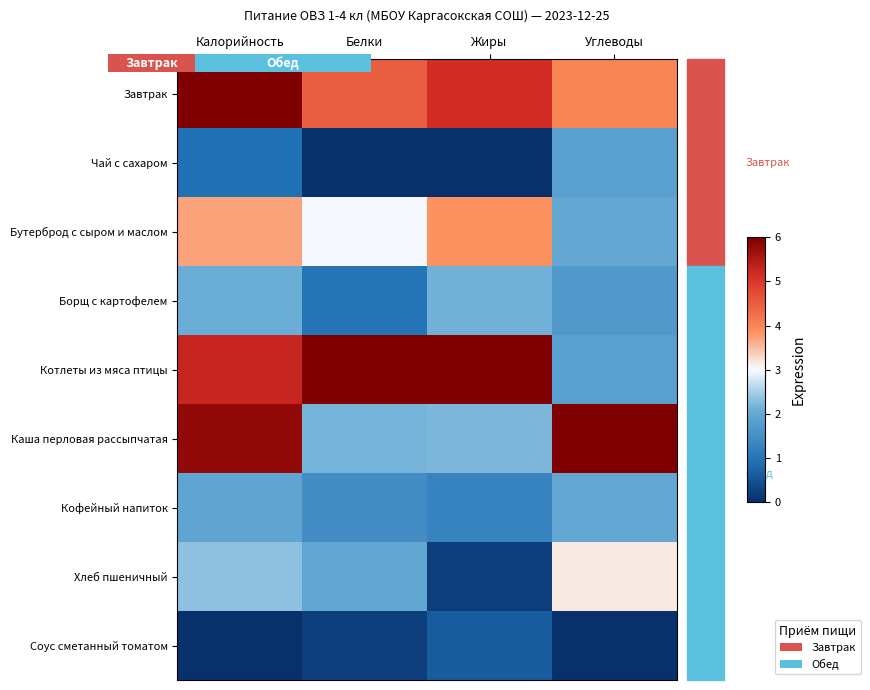

The Кофейный напиток series shows 2.0 at Углеводы. True or false?

True